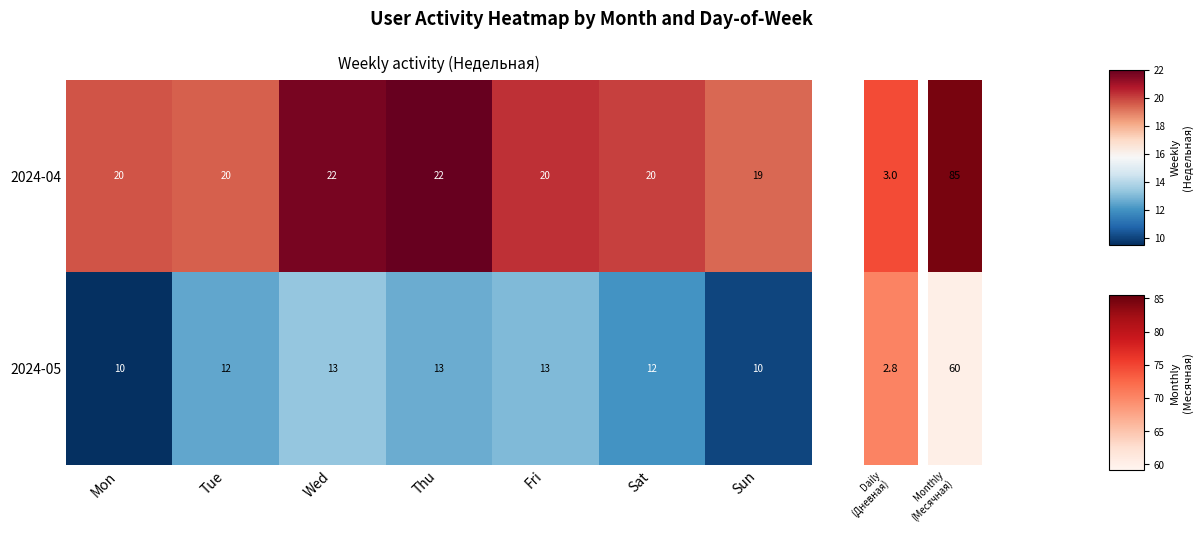

What is the difference between the highest and lowest values at Sat?

8